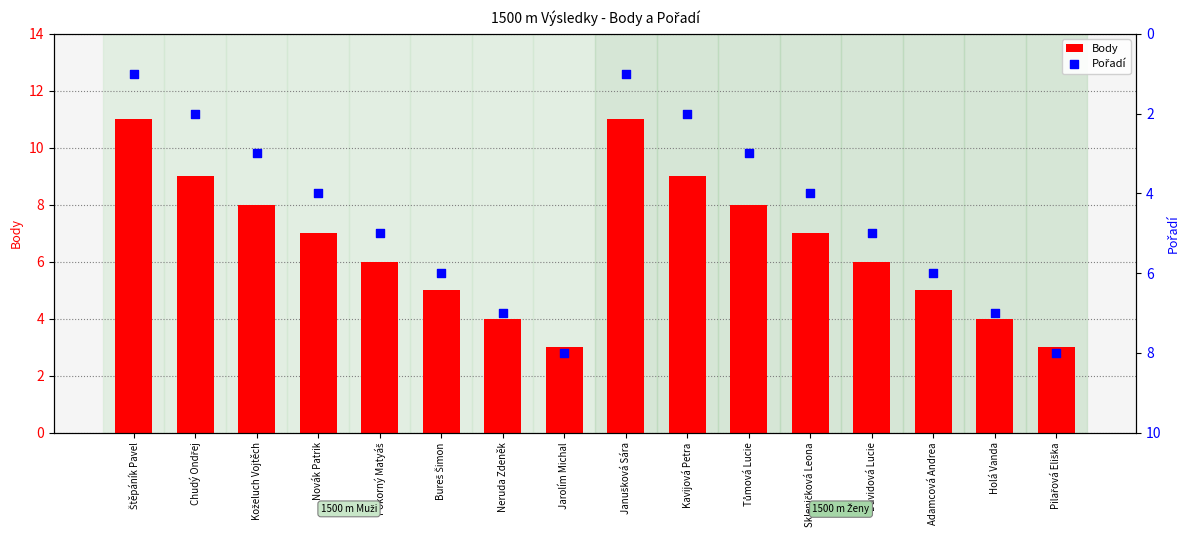

What are all the series names shown in the legend?

Body, Pořadí